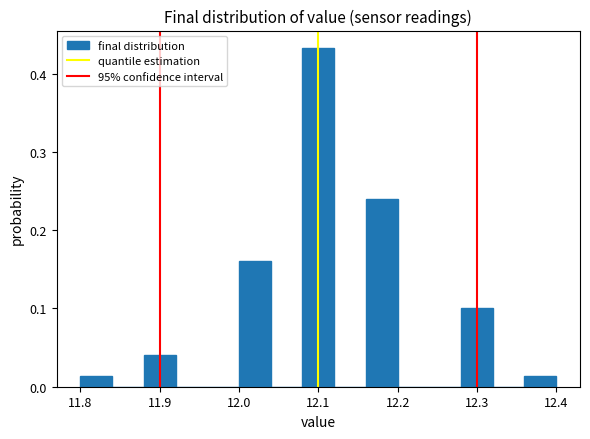

Which range on the x-axis has the tallest bar?

12.08 to 12.12